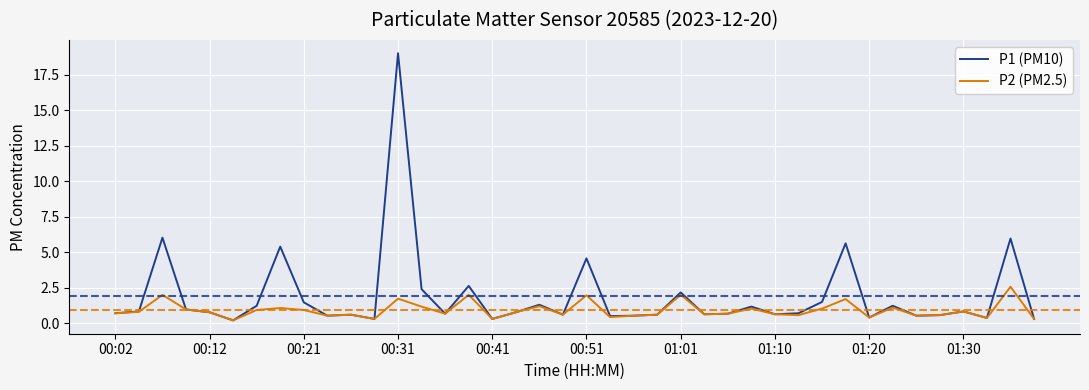

Which series has the largest range (max minus min)?

P1 (PM10)